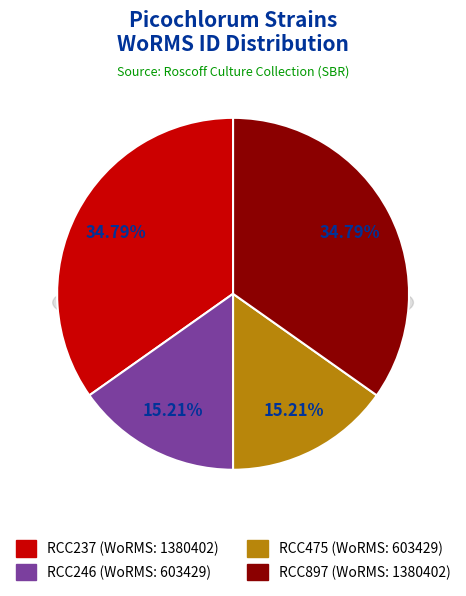

What portion of the pie excludes RCC897?

65.2%